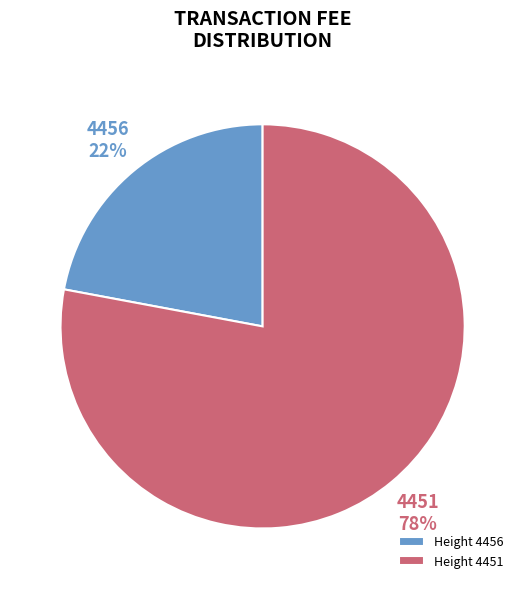

To the nearest percent, what portion does 4456 represent?

22%